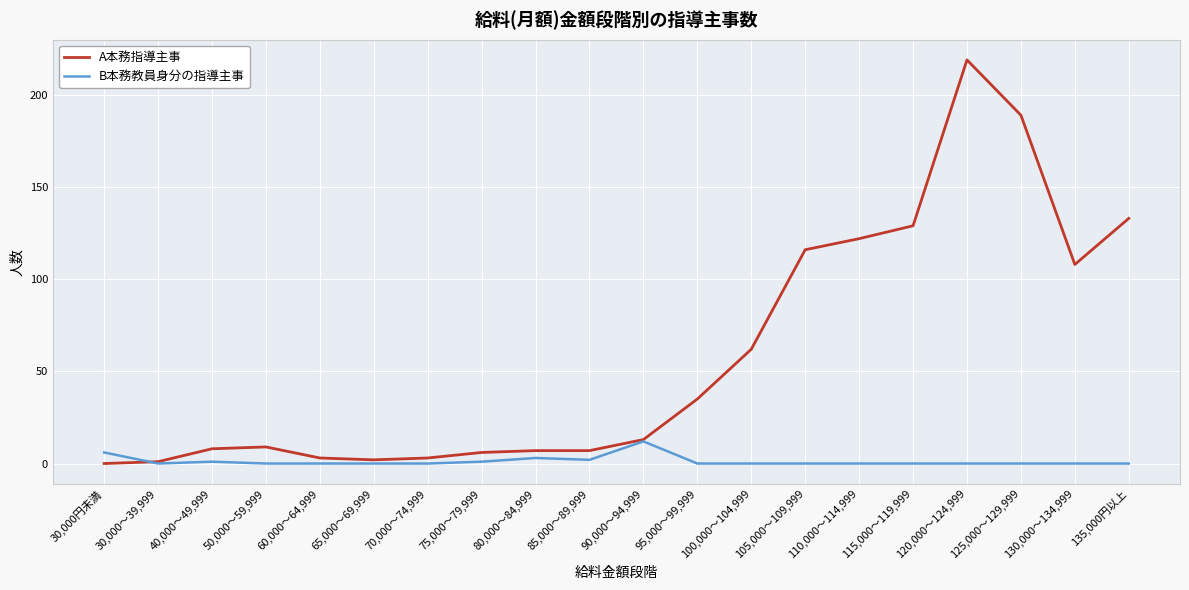

Which series has the largest range (max minus min)?

A本務指導主事